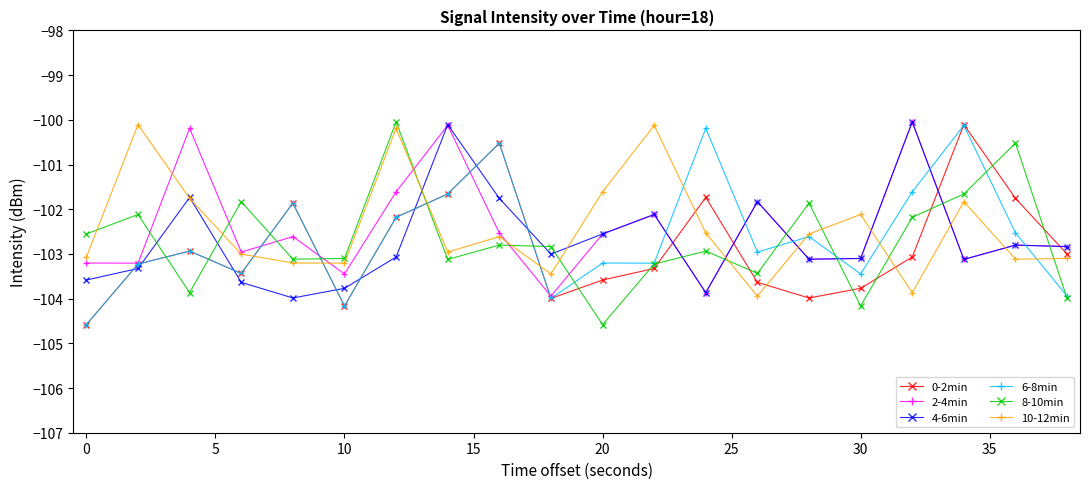

What is the minimum value for 4-6min?

-104.0